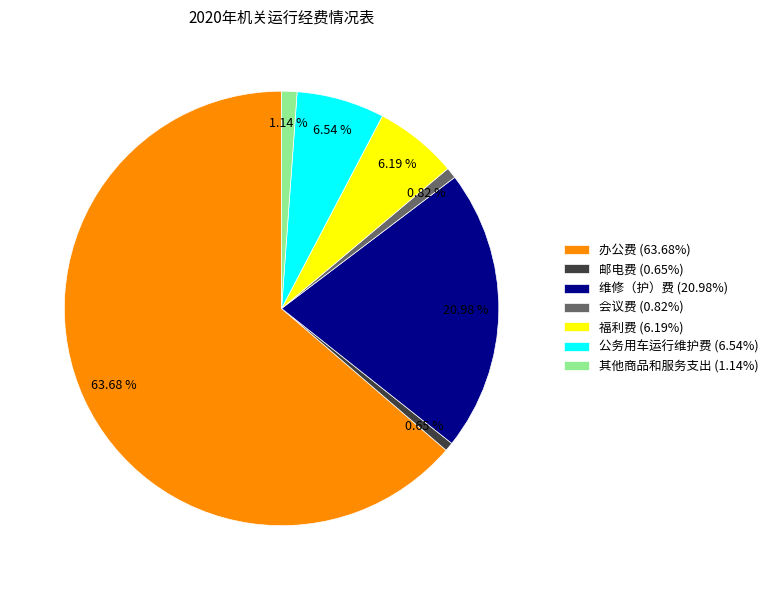

Combined, do 办公费 and 邮电费 account for over 50%?

Yes